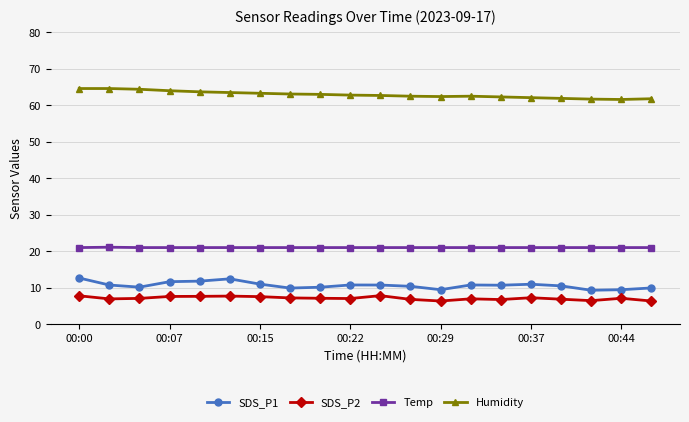

What are all the series names shown in the legend?

SDS_P1, SDS_P2, Temp, Humidity